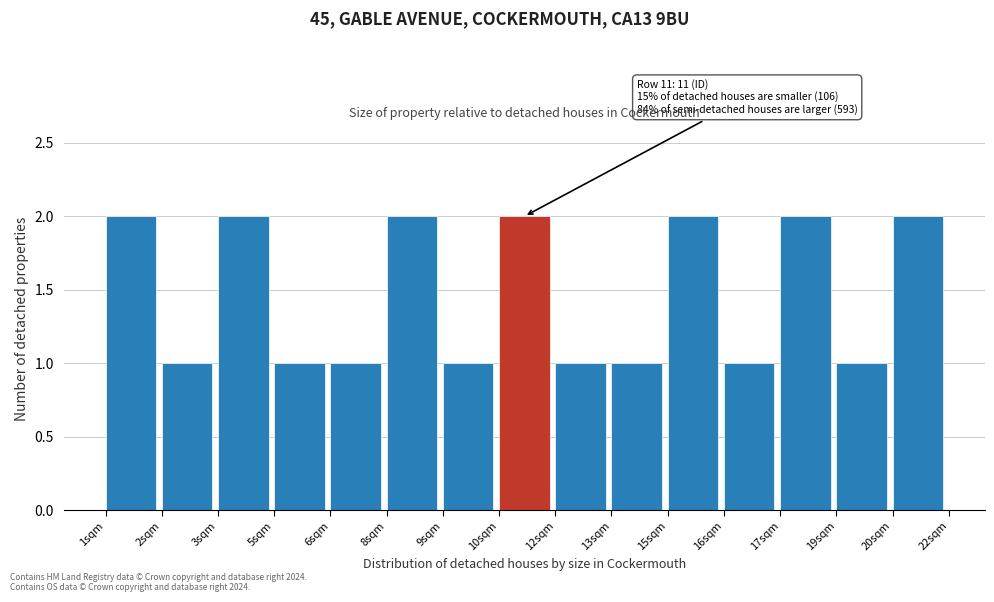

Reading left to right, what are all the values shown in this chart?

1sqm=2	2sqm=1	3sqm=2	5sqm=1	6sqm=1	8sqm=2	9sqm=1	10sqm=2	12sqm=1	13sqm=1	15sqm=2	16sqm=1	17sqm=2	19sqm=1	20sqm=2